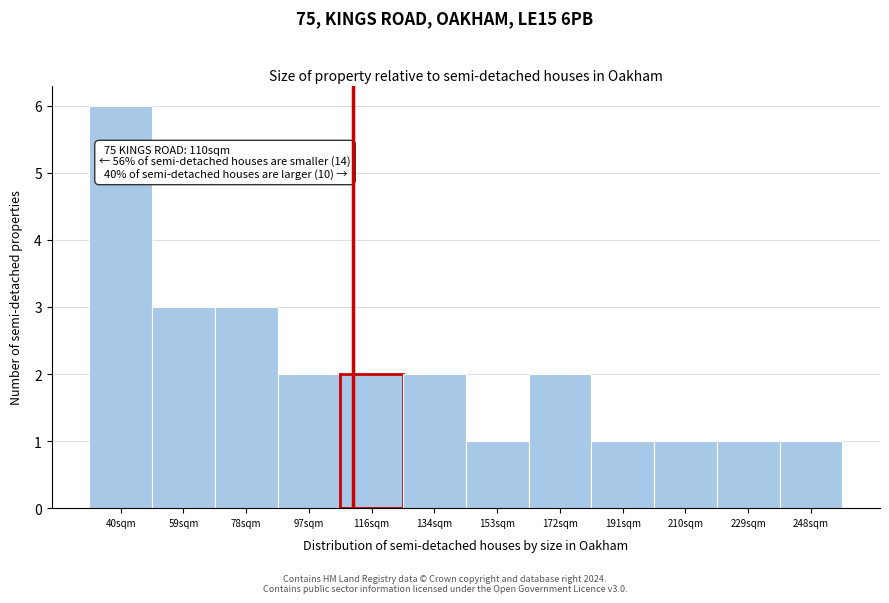

Which range on the x-axis has the tallest bar?

30 to 50